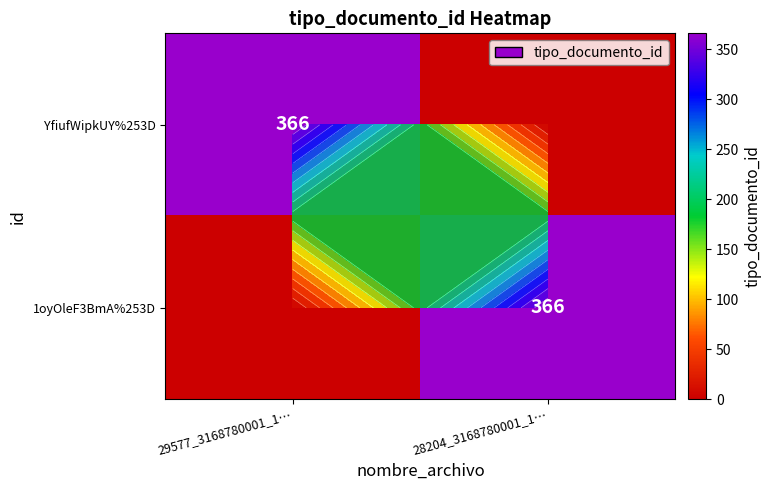

List the labels in order of 1oyOleF3BmA%253D value, largest first.

28204_3168780001_1…, 29577_3168780001_1…